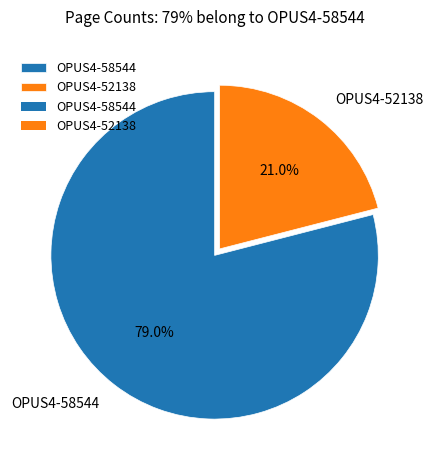

Is it true that OPUS4-52138 is 21% of the pie?

True